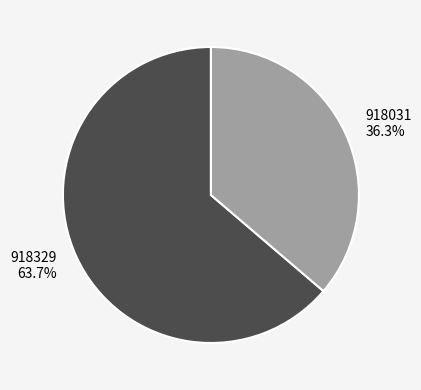

To the nearest percent, what portion does 918031 represent?

36%